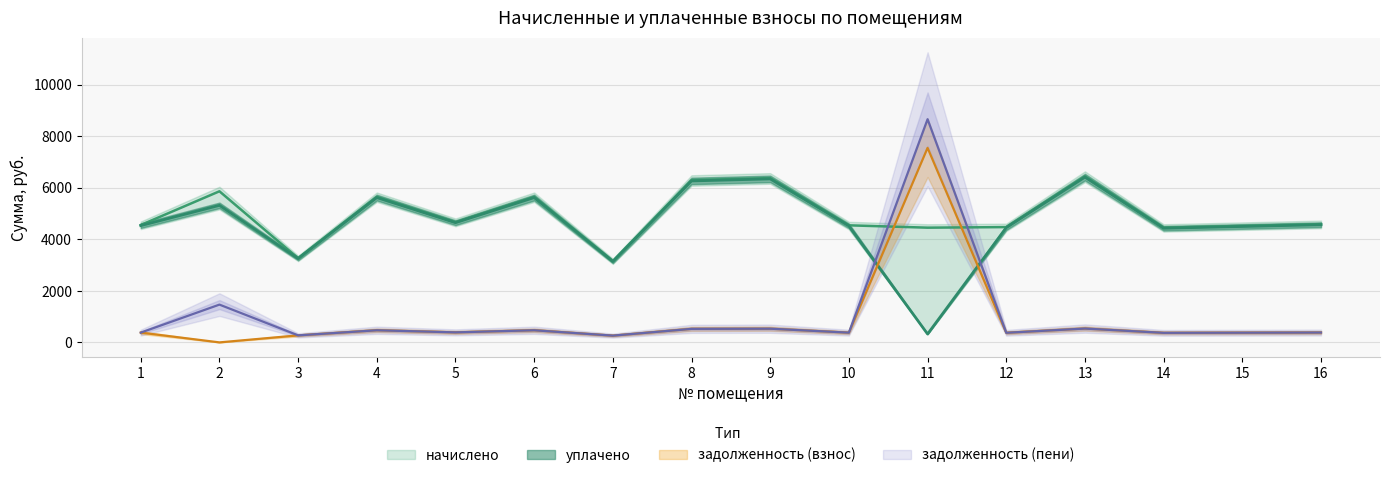

What is the difference between the second highest and minimum values in the уплачено series?

6021.6